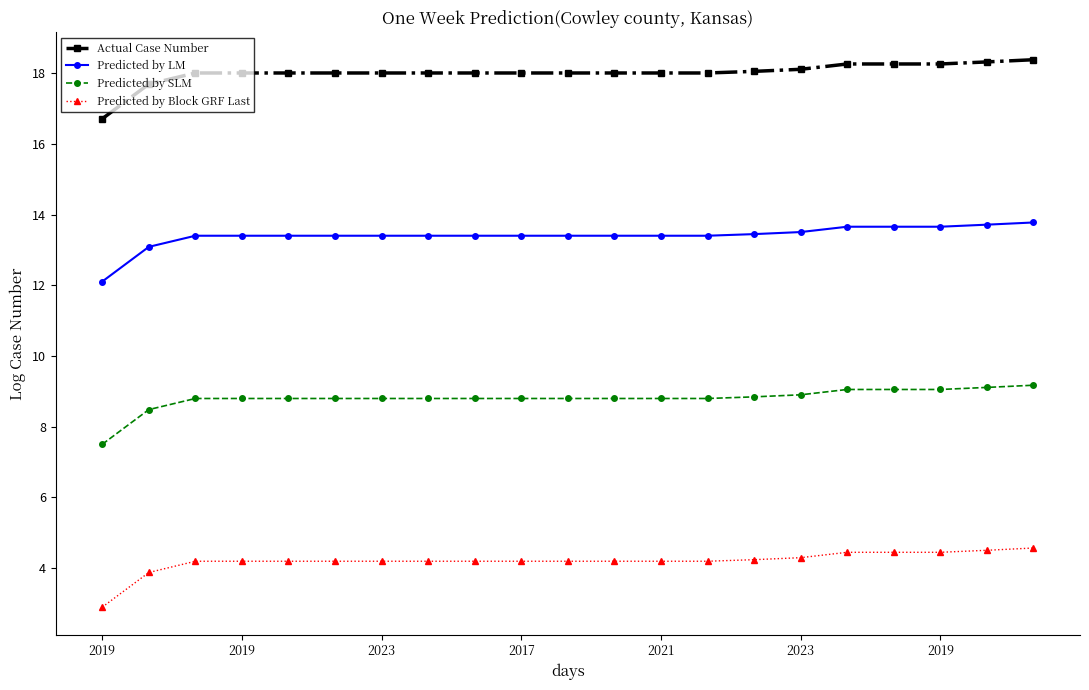

What is the value of the Predicted by LM point at the 2nd from the left?

13.1